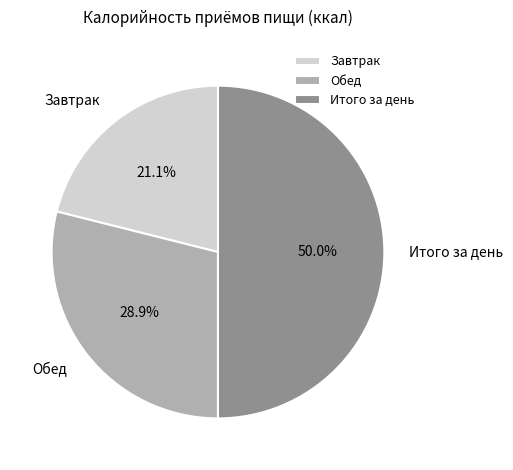

What is the largest slice in the pie chart?

Итого за день